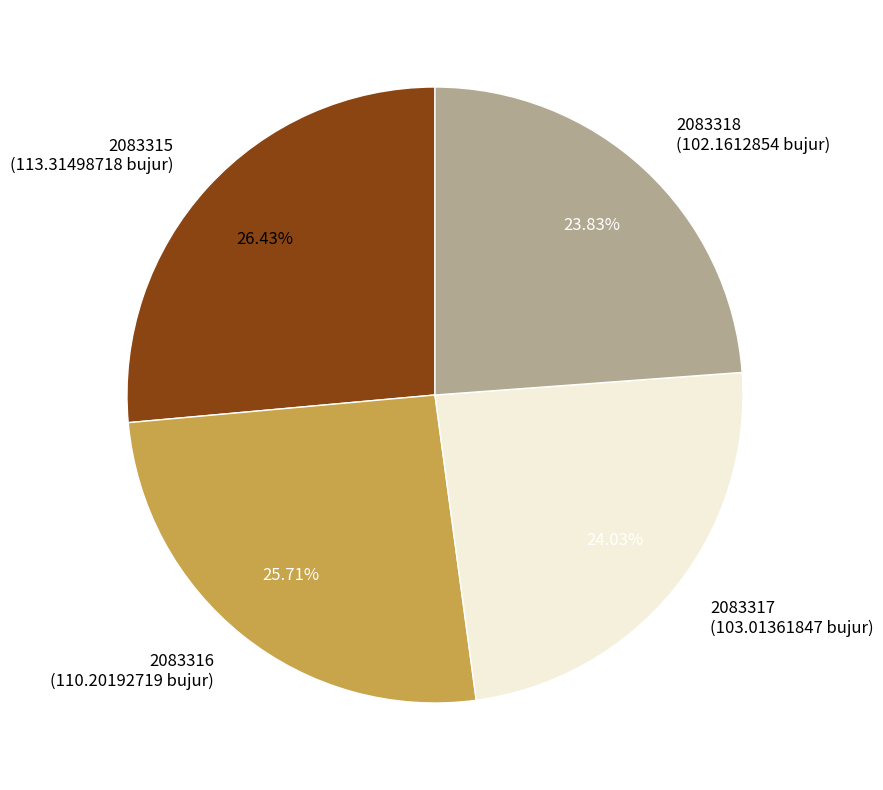

How many segments does this pie chart have?

4